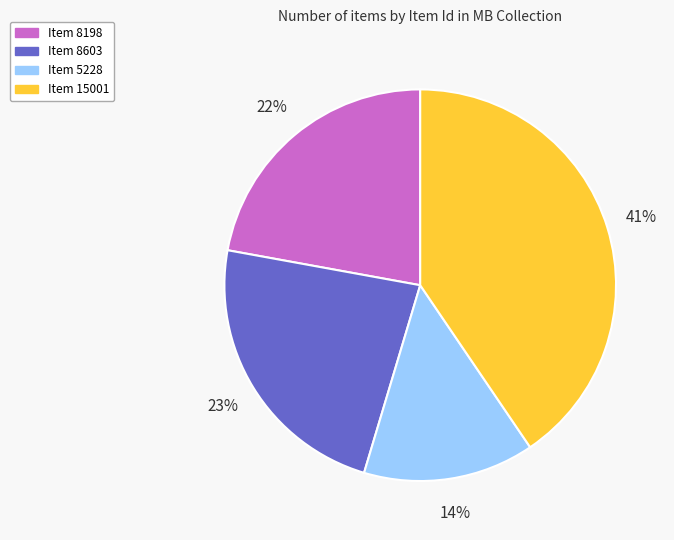

Which slice is the largest?

Item 15001